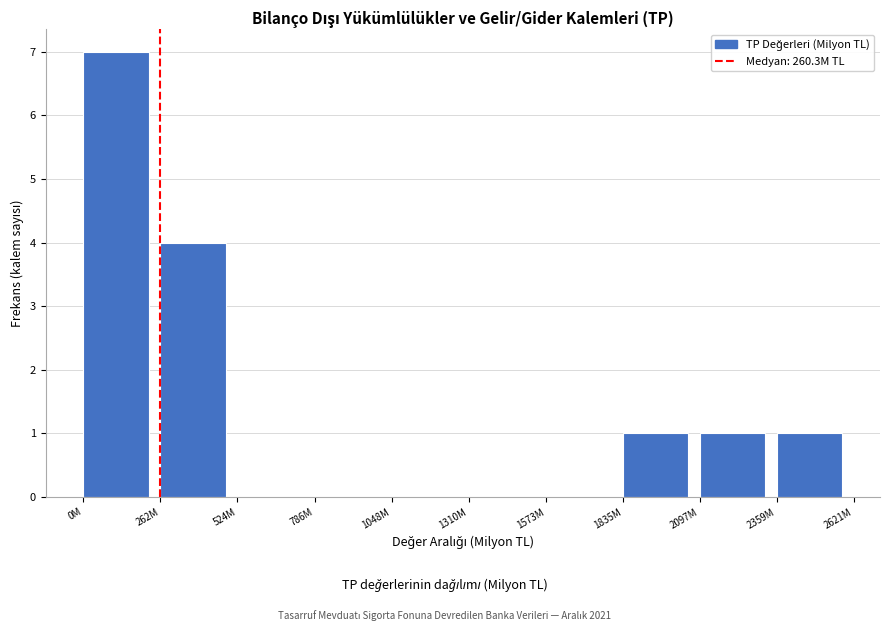

Reading left to right, extract all data points from this chart.

0M=7	262M=4	524M=0	786M=0	1048M=0	1310M=0	1573M=0	1835M=1	2097M=1	2359M=1